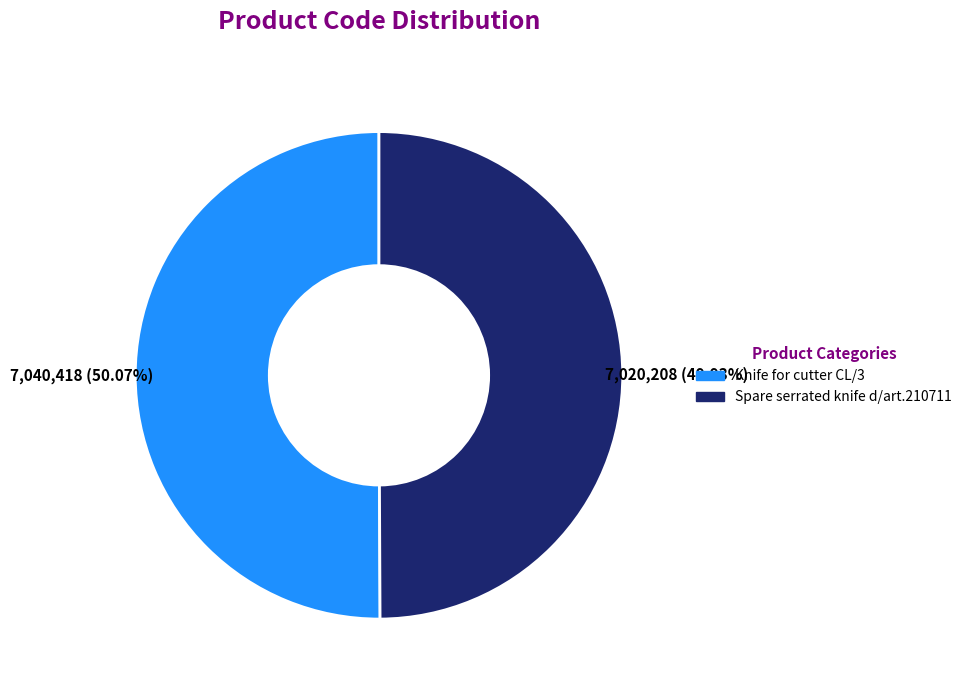

To the nearest percent, what is the average slice percentage?

50%